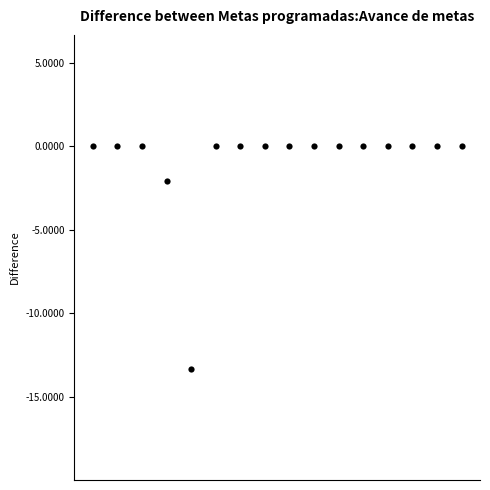

What Y value in the scatter plot is closest to -6?

-2.1